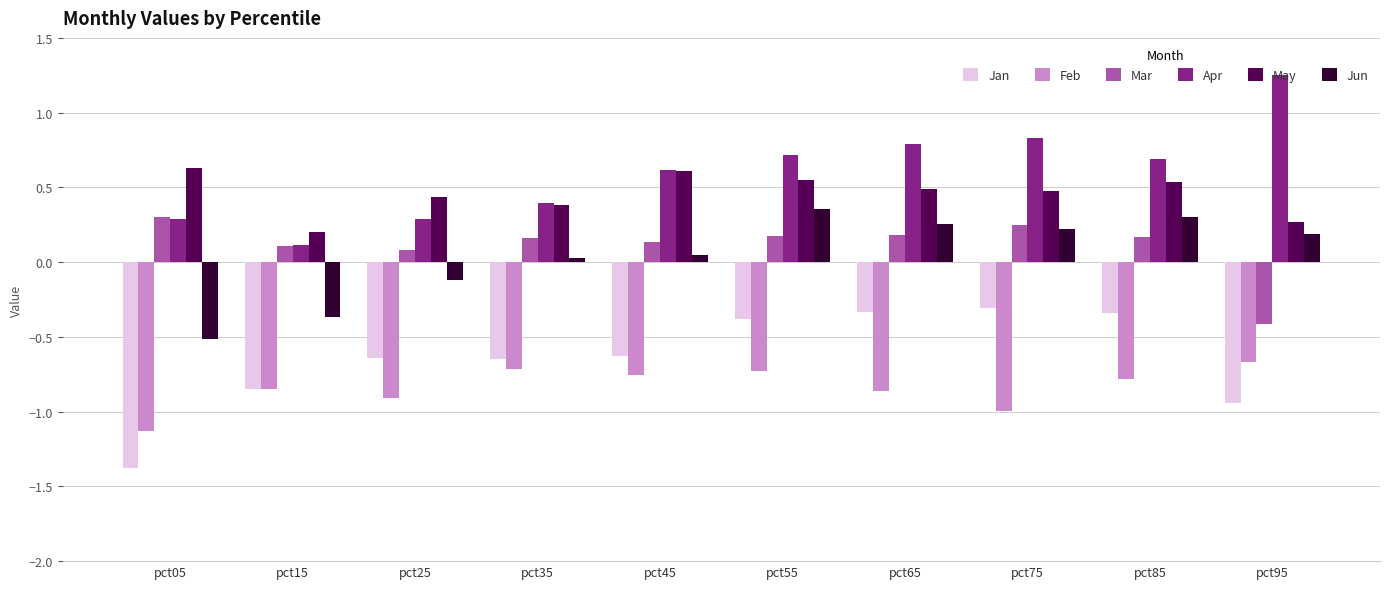

Which series changed the most between pct15 and pct55?

Jun